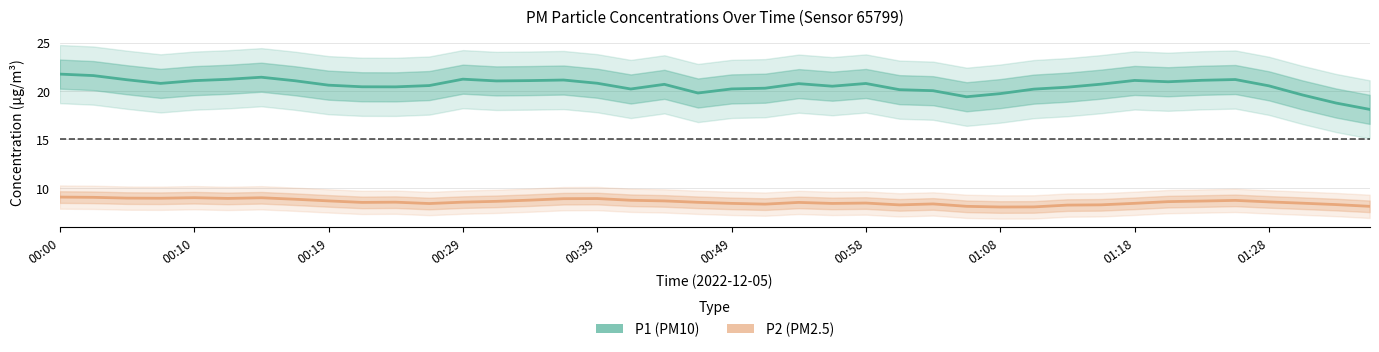

Which series has the largest total across all categories?

P1 (PM10)